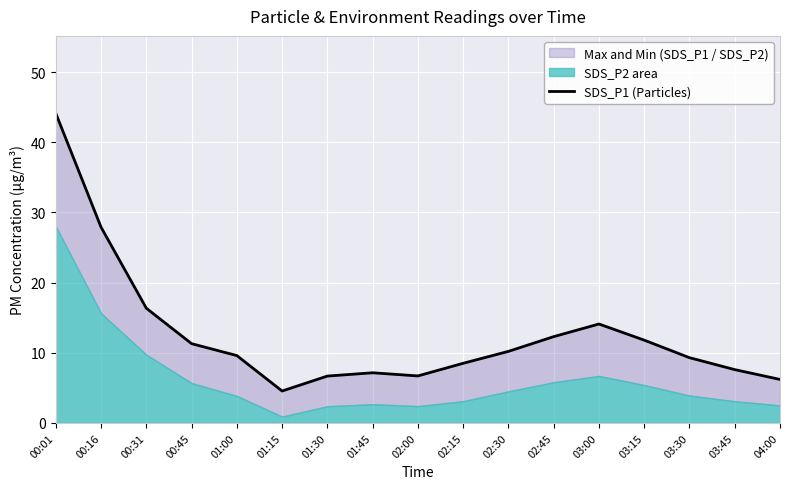

What is the label of the 14th point from the left?

03:15